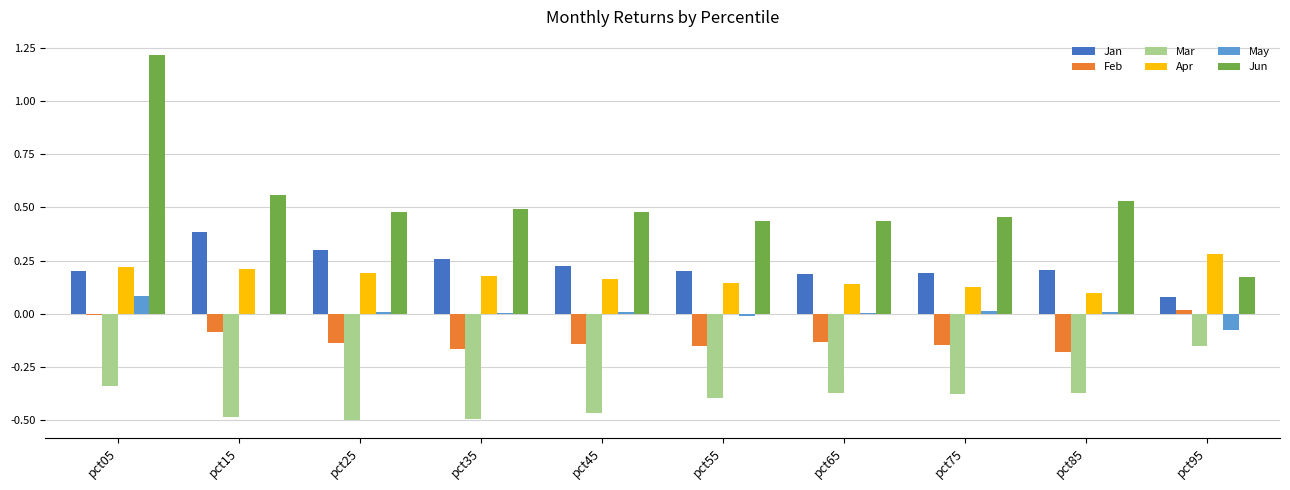

What is the sum of all Feb values?

-1.1